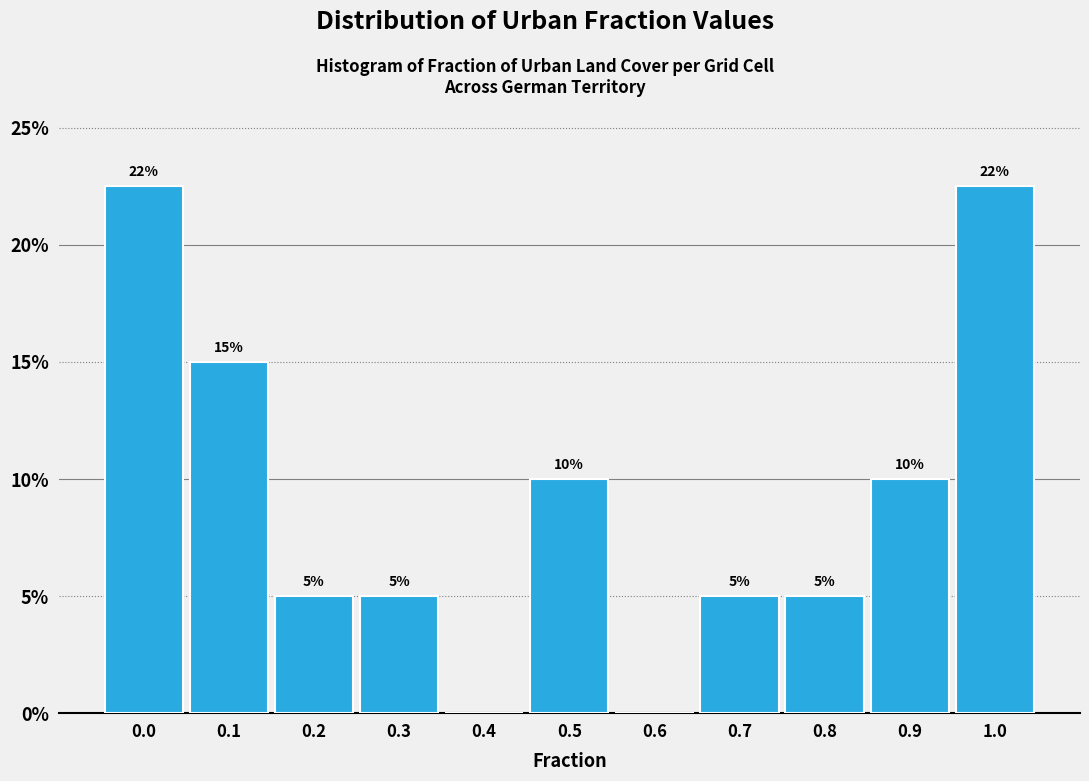

What is the maximum value shown in the chart?

22.5